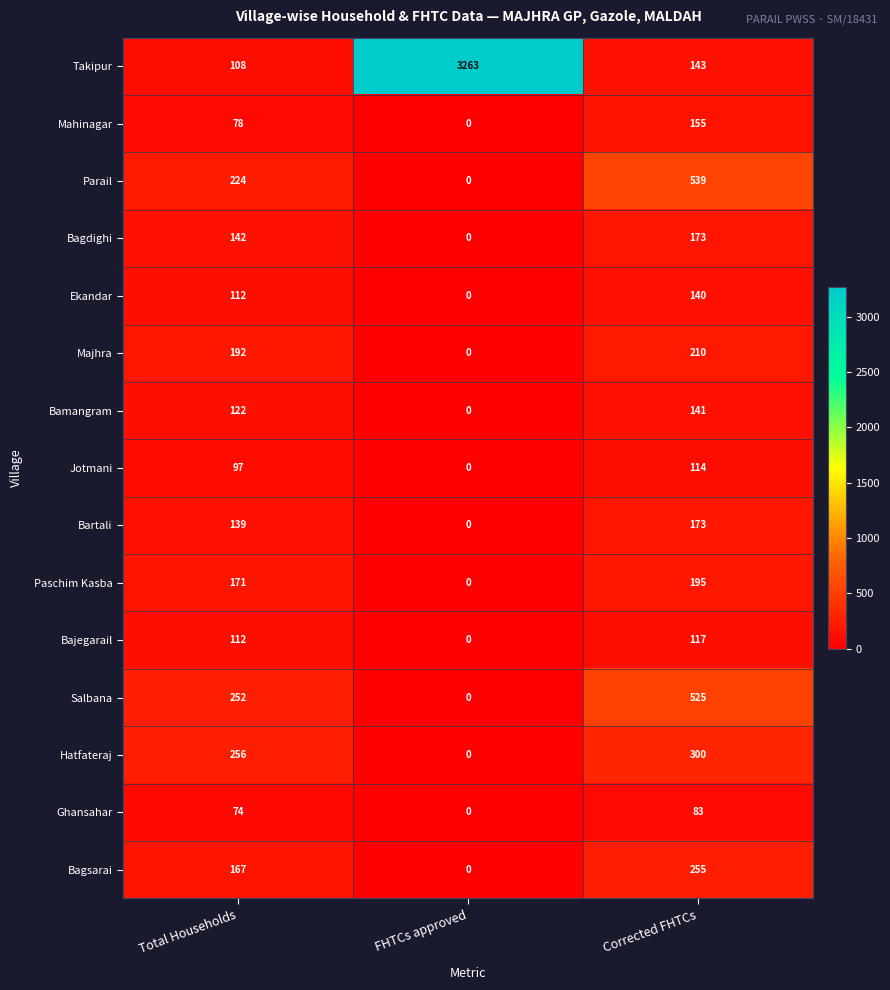

What is the maximum value shown in the chart?

3263